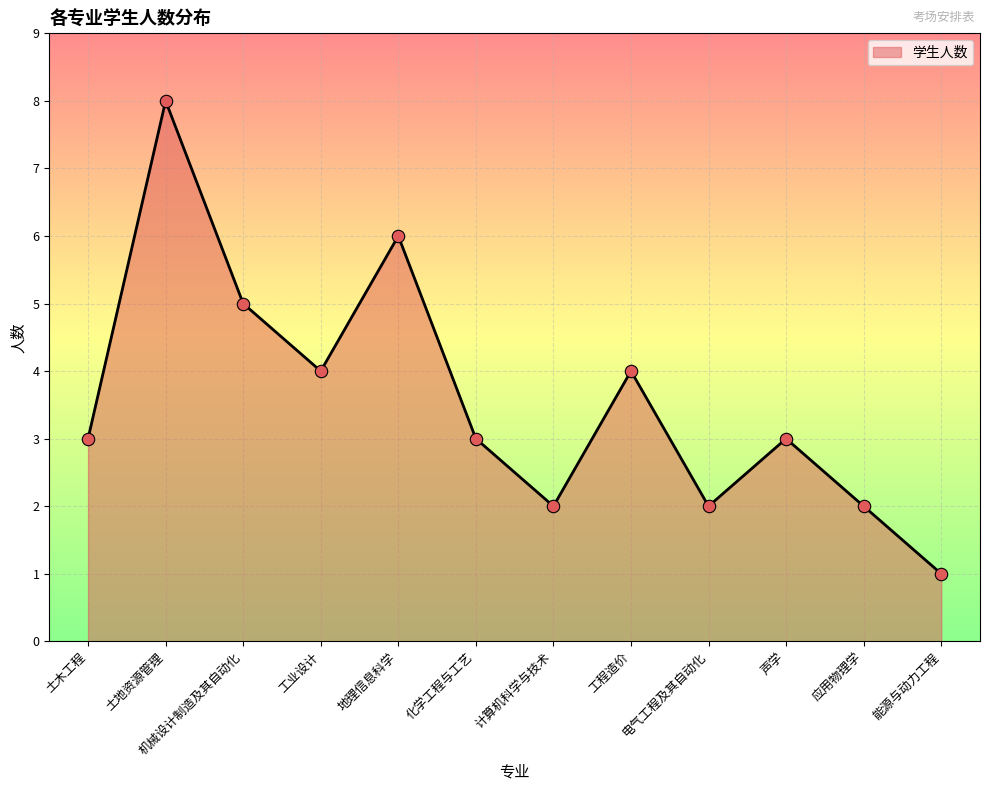

What is the ratio of the value at 化学工程与工艺 to the value at 能源与动力工程?

3.0